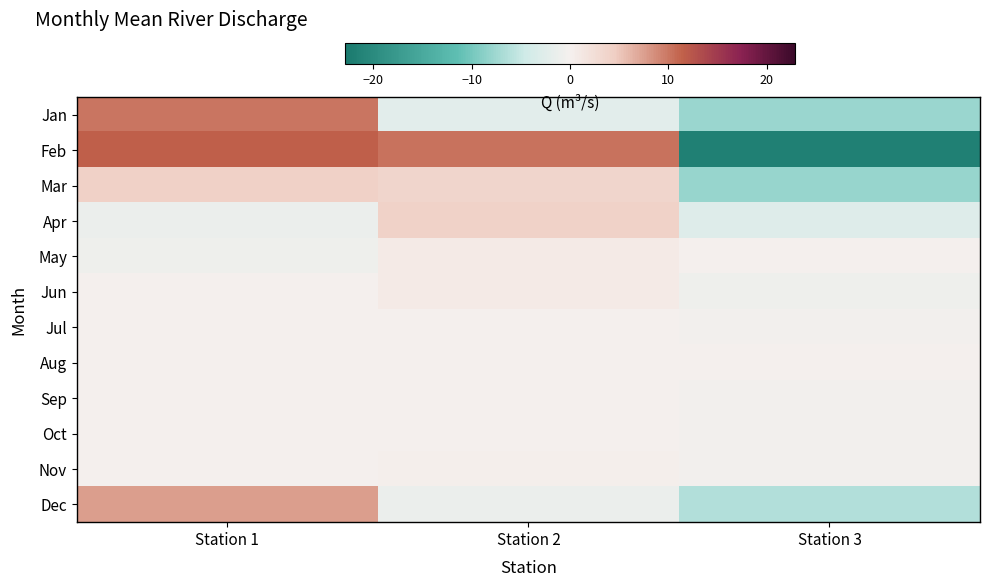

Rank the series by their maximum value, from lowest to highest.

Aug, Sep, Oct, Jul, Nov, Jun, May, Apr, Mar, Dec, Jan, Feb